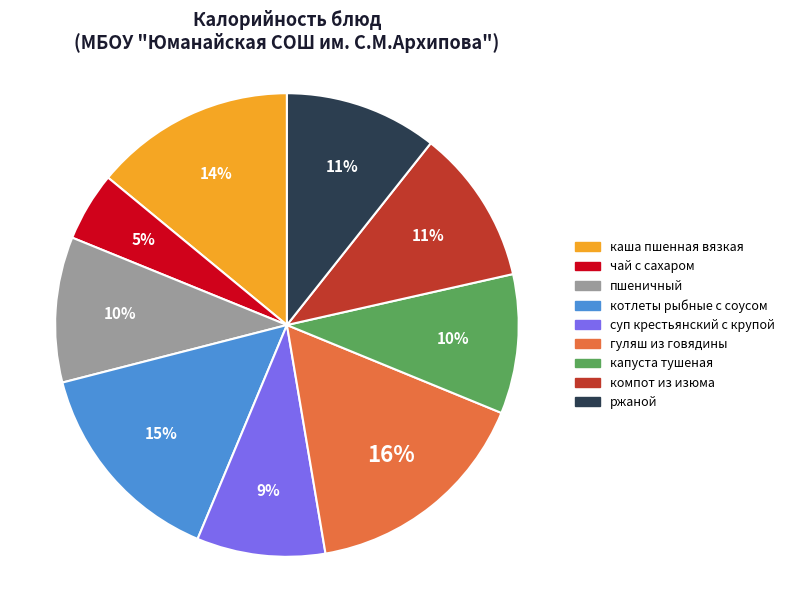

How many segments does this pie chart have?

9